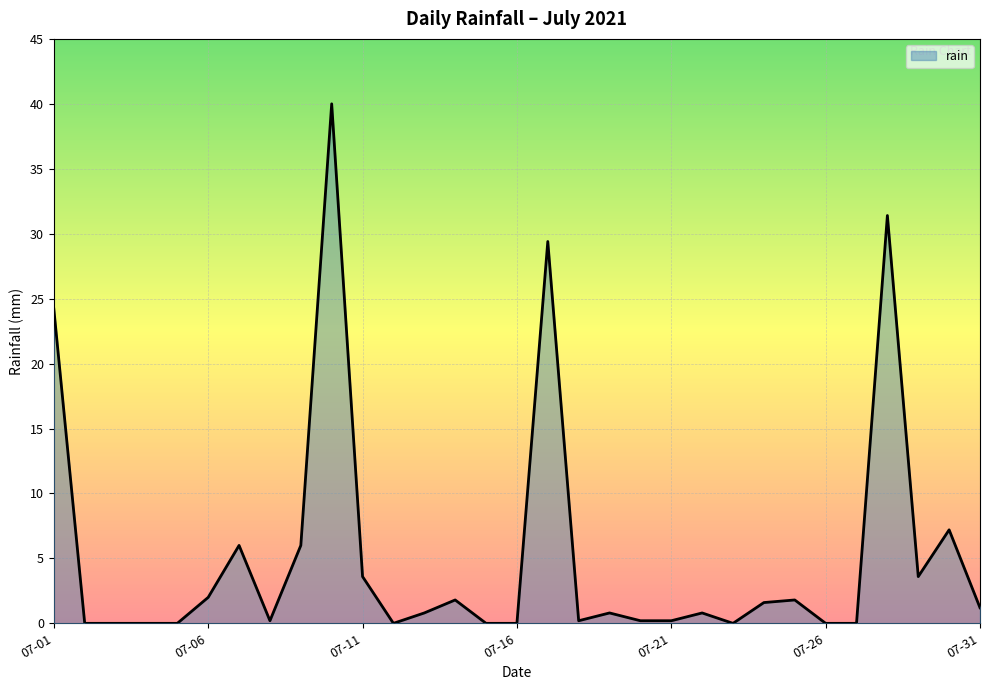

What is the difference between the maximum and minimum values?

40.0